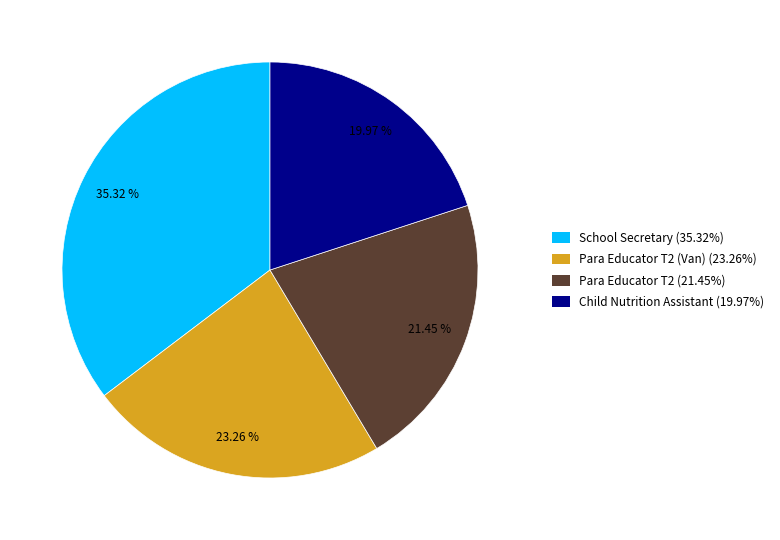

How many segments does this pie chart have?

4